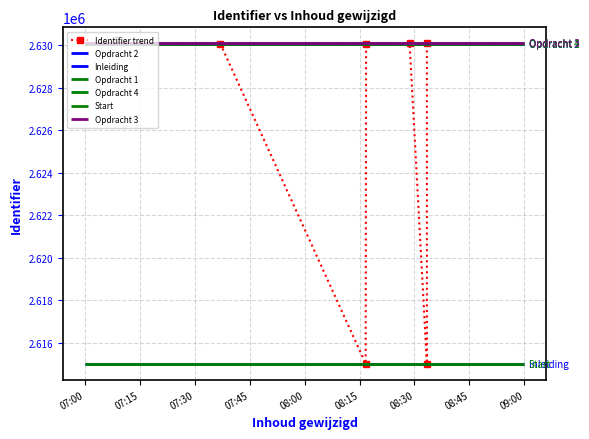

What is the value of the 6th point from the left?

2630093